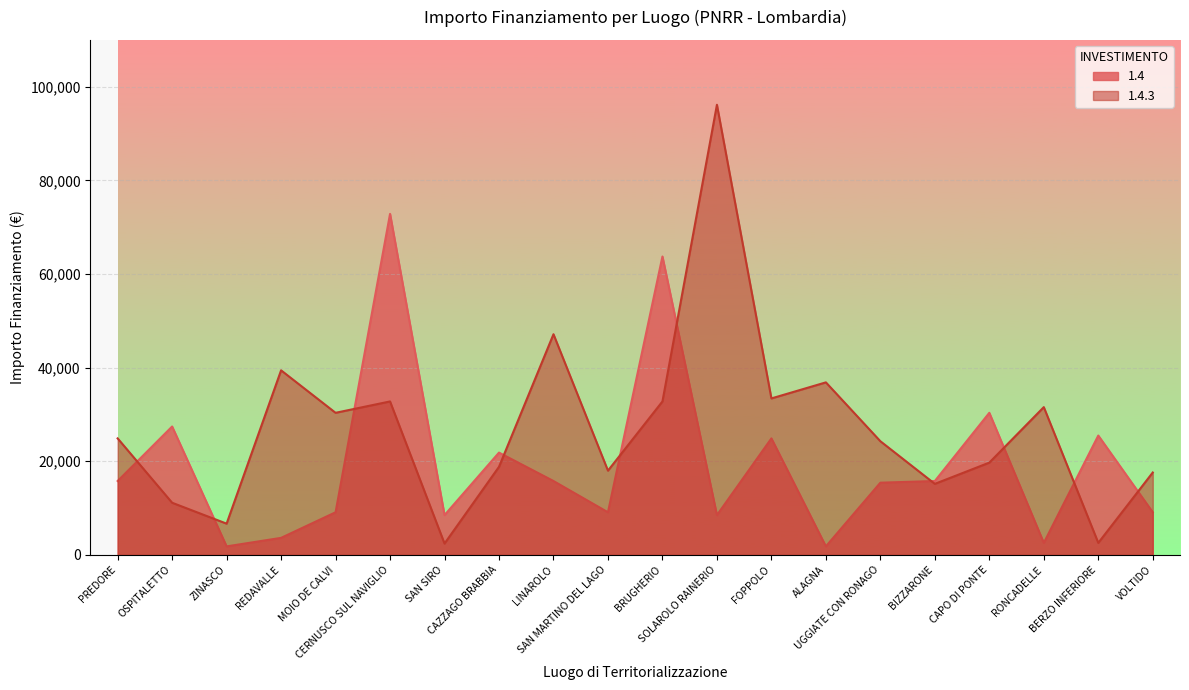

How many interior local valleys does the 1.4.3 series have?

7